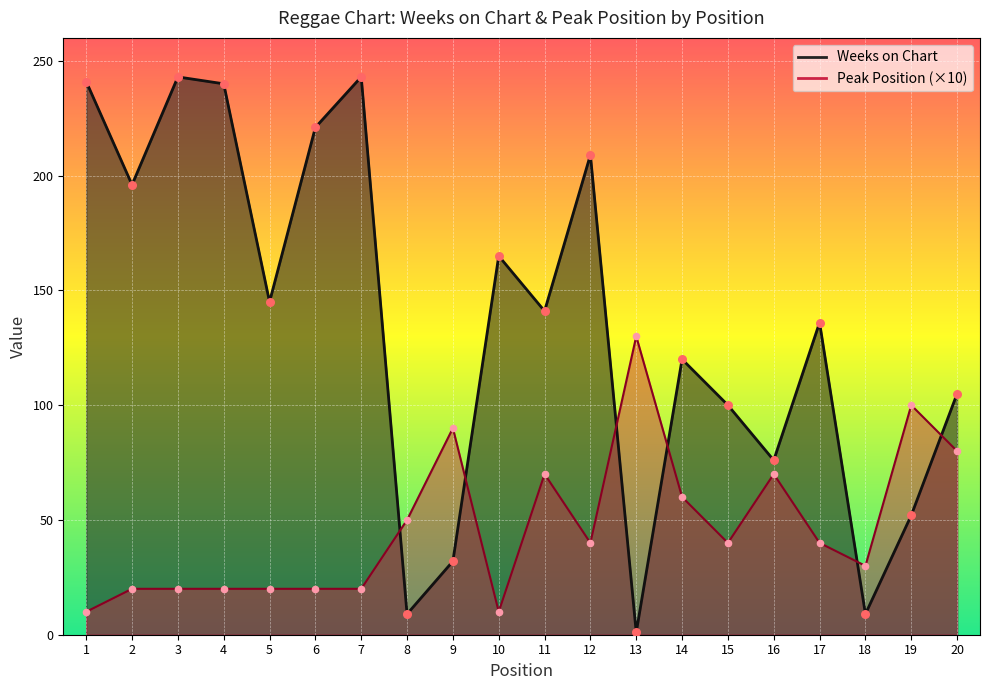

At how many categories does at least one series exceed 58?

18